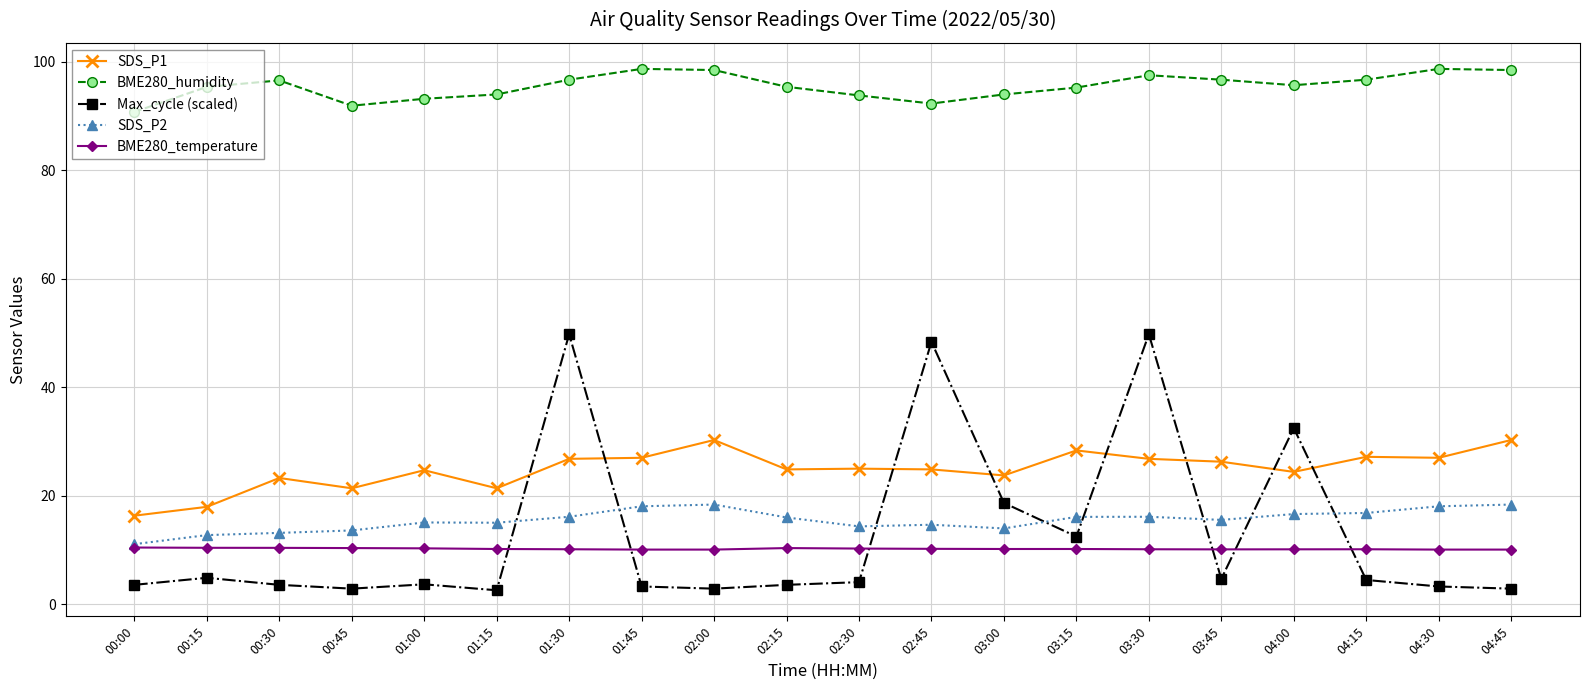

At which category does SDS_P1 reach its first local valley?

00:45